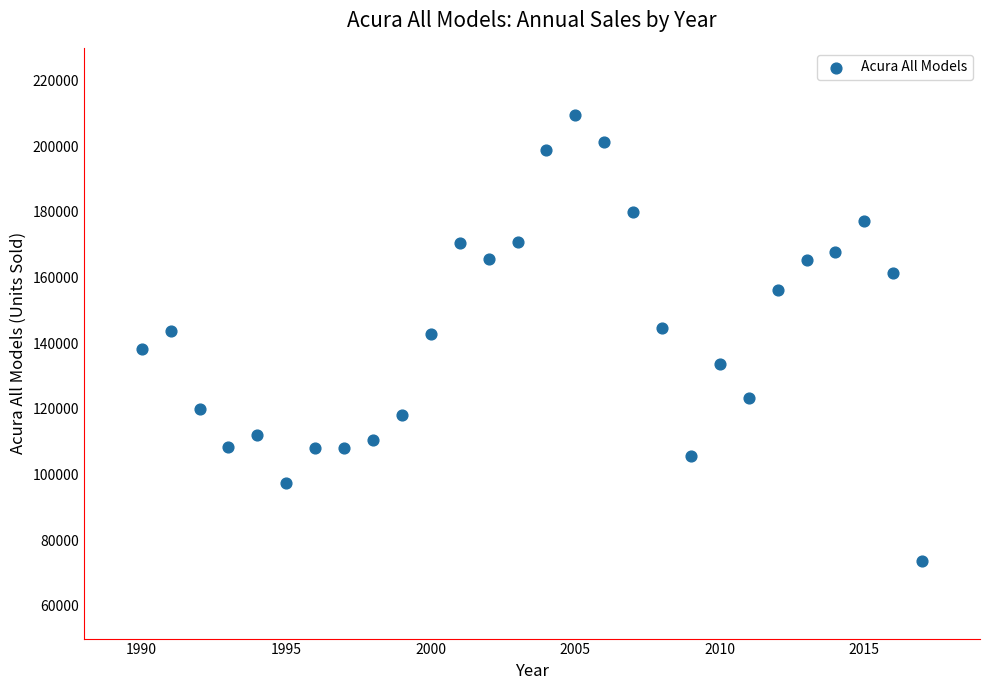

What is the range of Y values (max minus min)?

135829